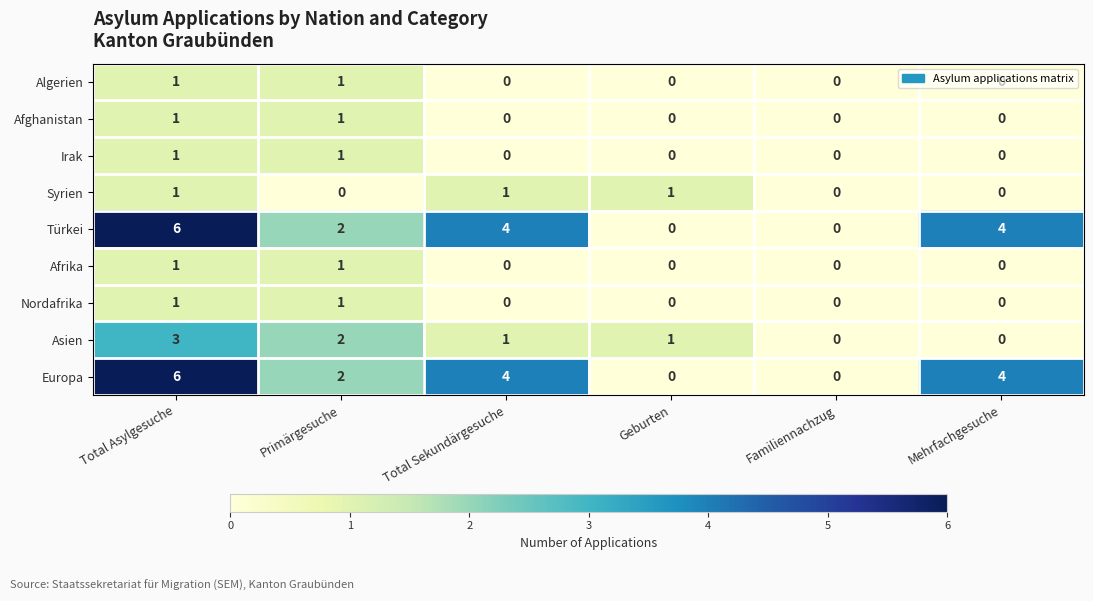

What is the difference between the maximum and minimum values in the Türkei series?

6